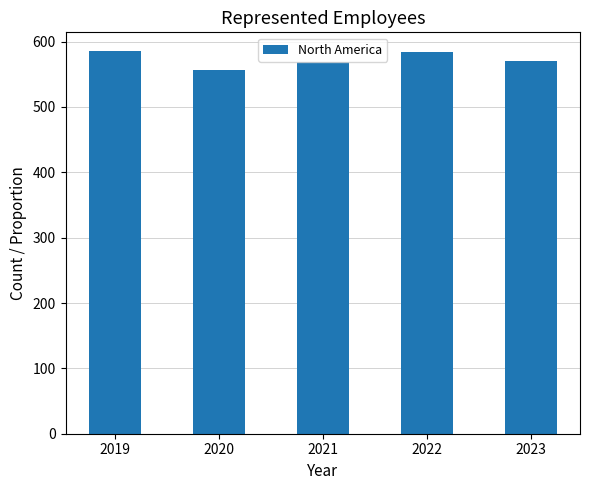

Approximately how many times larger is the value at 2021 compared to 2022?

1.0